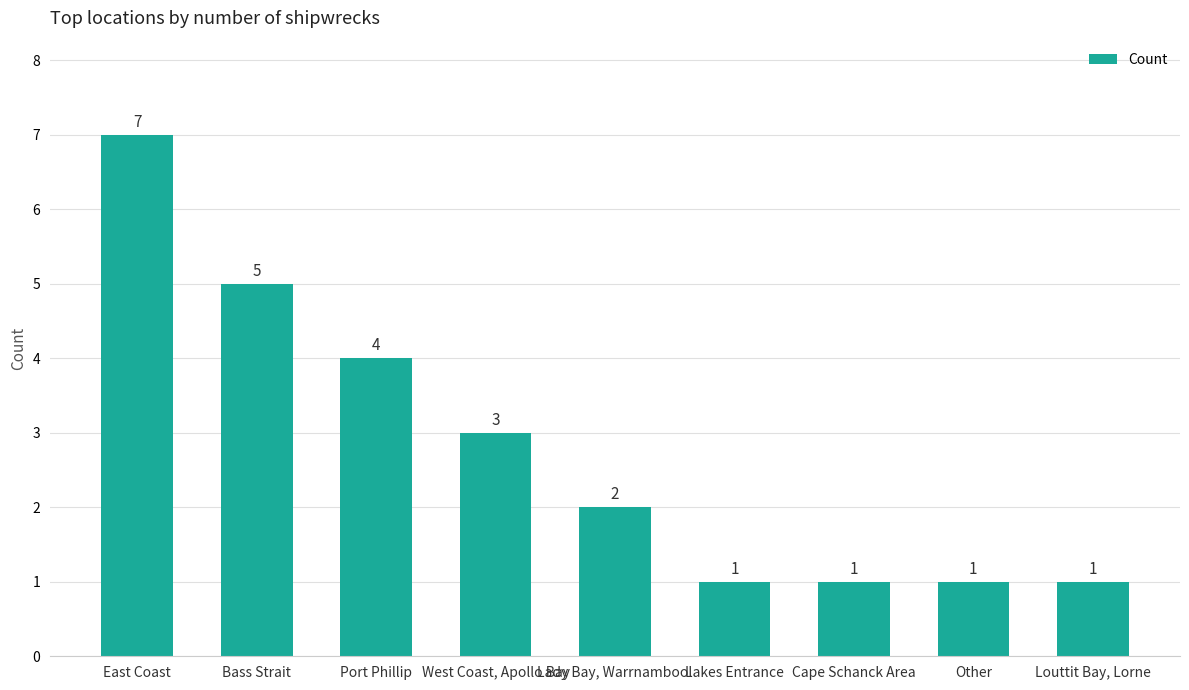

The chart shows a value of 5 at Bass Strait. True or false?

True